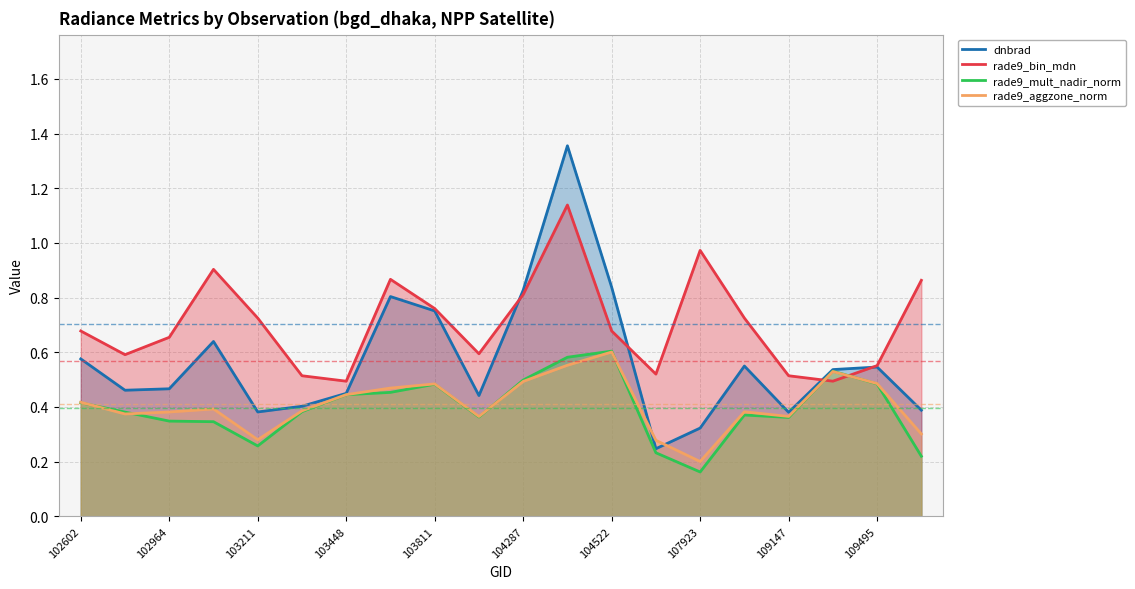

At which category does the chart reach its peak across all series?

11